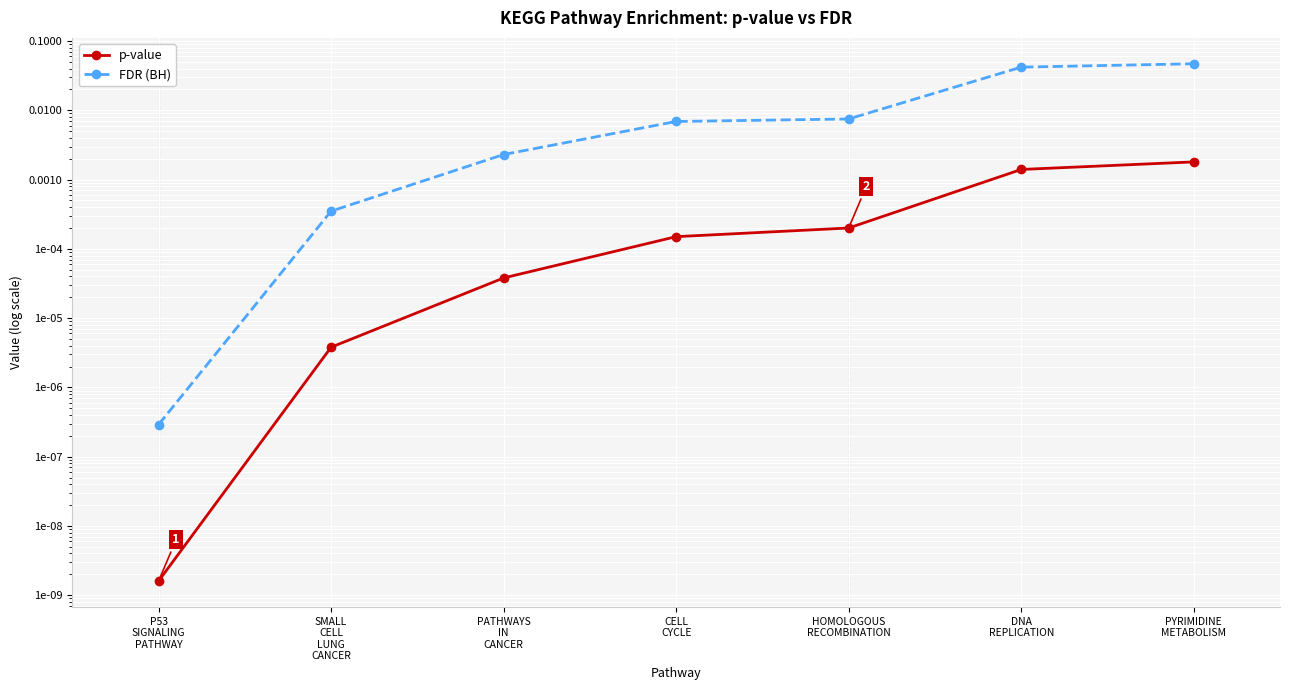

Which category has the lowest value in the p-value series?

P53
SIGNALING
PATHWAY